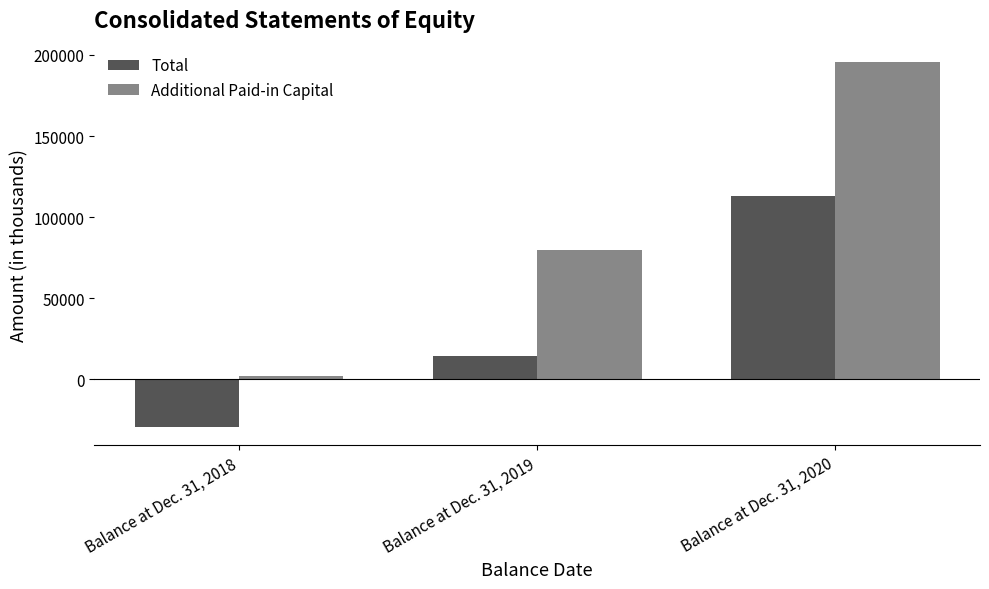

Is the value of Total at Balance at Dec. 31, 2019 greater than the value of Additional Paid-in Capital at Balance at Dec. 31, 2019?

No